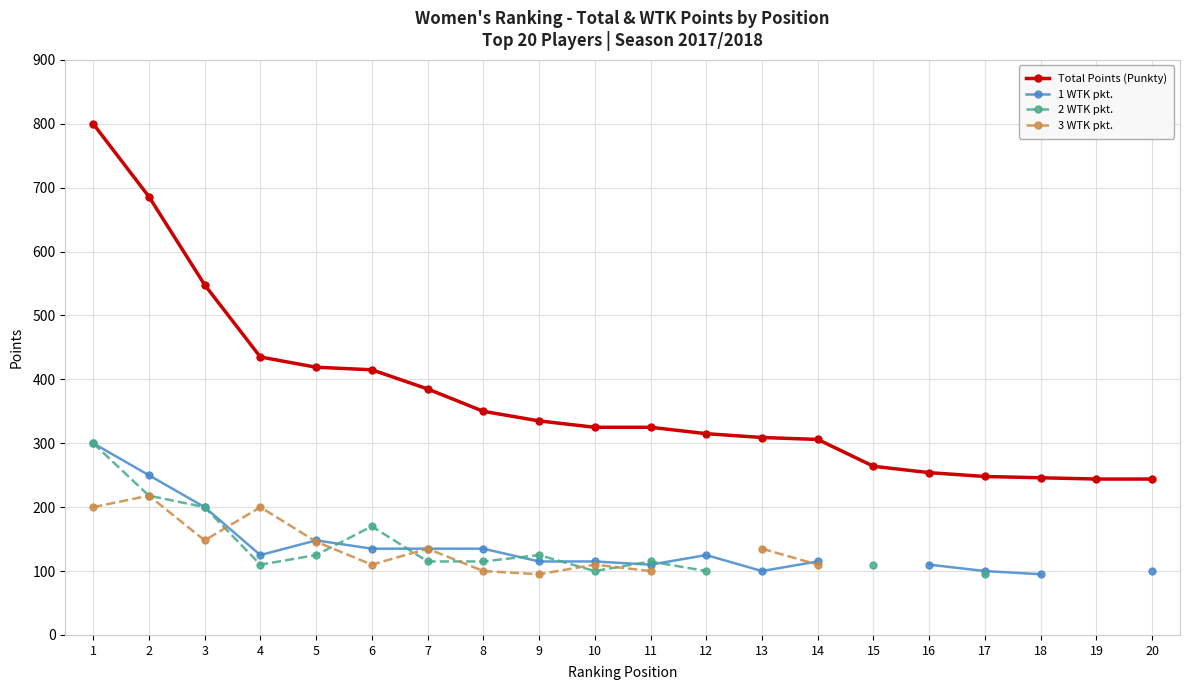

At which label does 2 WTK pkt. first exceed 170?

1